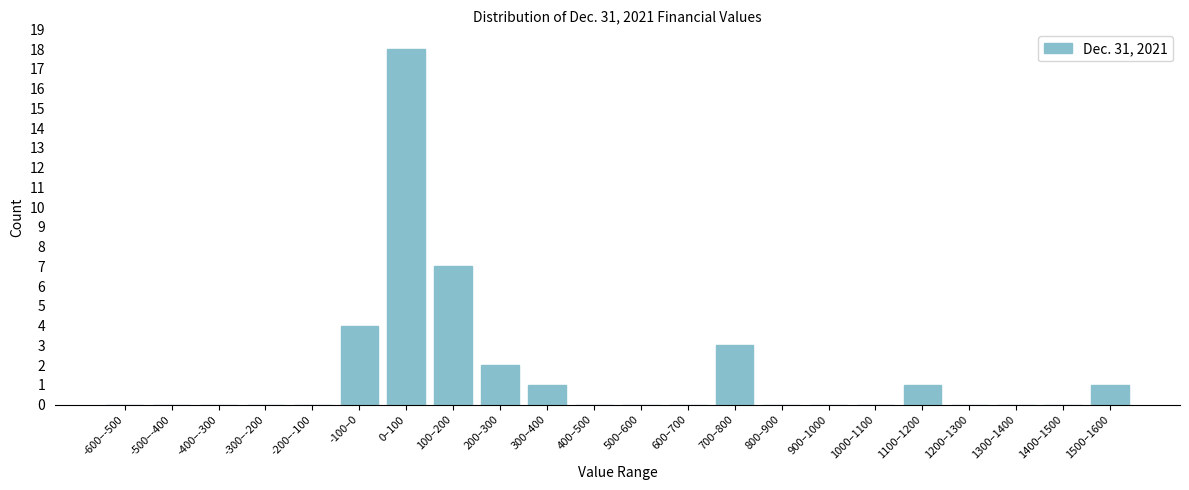

Reading right to left, extract all data points from this chart.

1500–1600=1	1400–1500=0	1300–1400=0	1200–1300=0	1100–1200=1	1000–1100=0	900–1000=0	800–900=0	700–800=3	600–700=0	500–600=0	400–500=0	300–400=1	200–300=2	100–200=7	0–100=18	-100–0=4	-200–-100=0	-300–-200=0	-400–-300=0	-500–-400=0	-600–-500=0